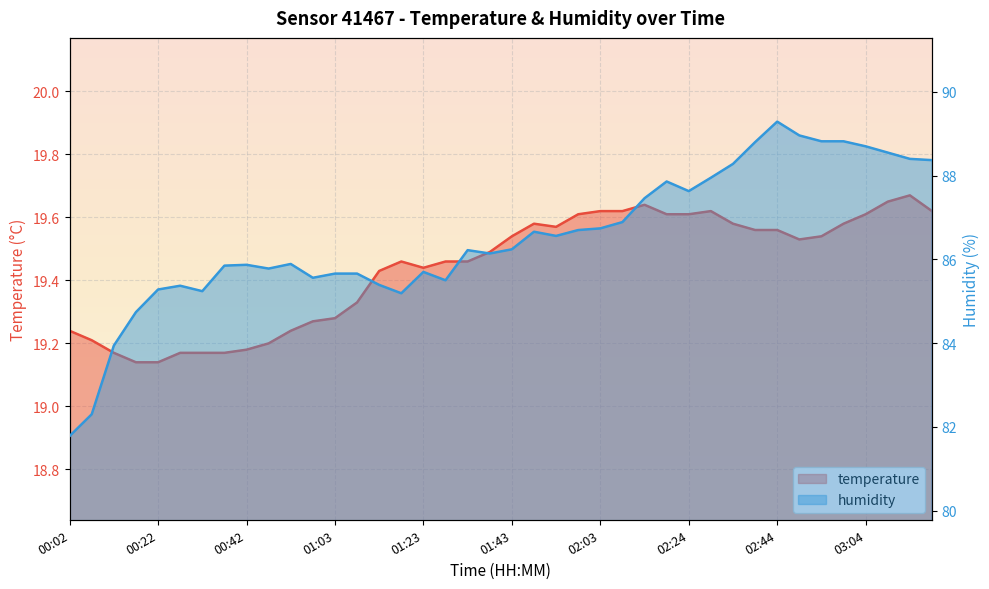

What is the average value of the temperature series?

19.4